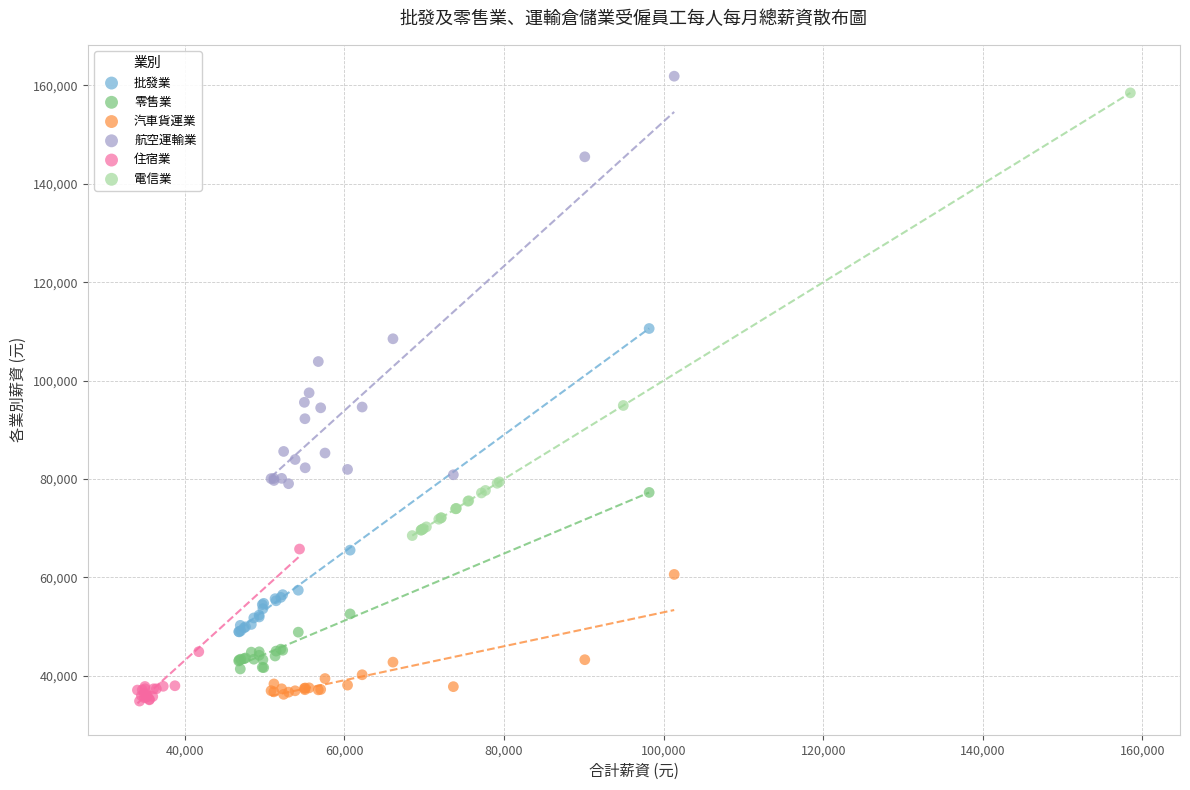

Which series has the largest Y range (max minus min)?

電信業